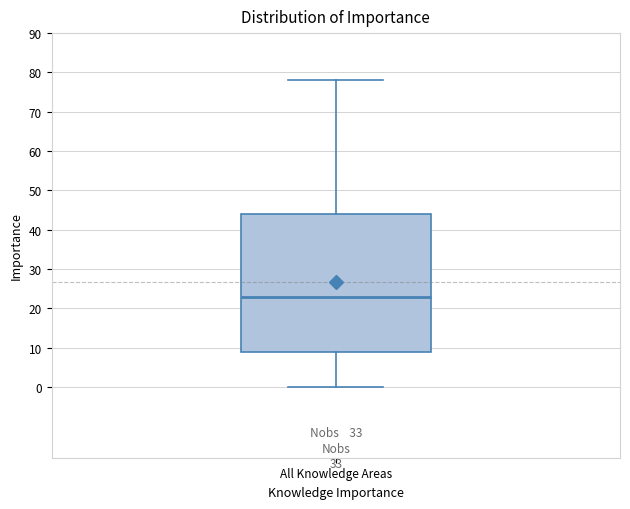

Transcribe this box plot: give where the median line is, the range the box spans, and where the two whiskers end, as read against the y-axis. The values are not printed on the chart, so give them approximately, as read against the axis.

median 23, box 9 to 44, whiskers 0 to 78